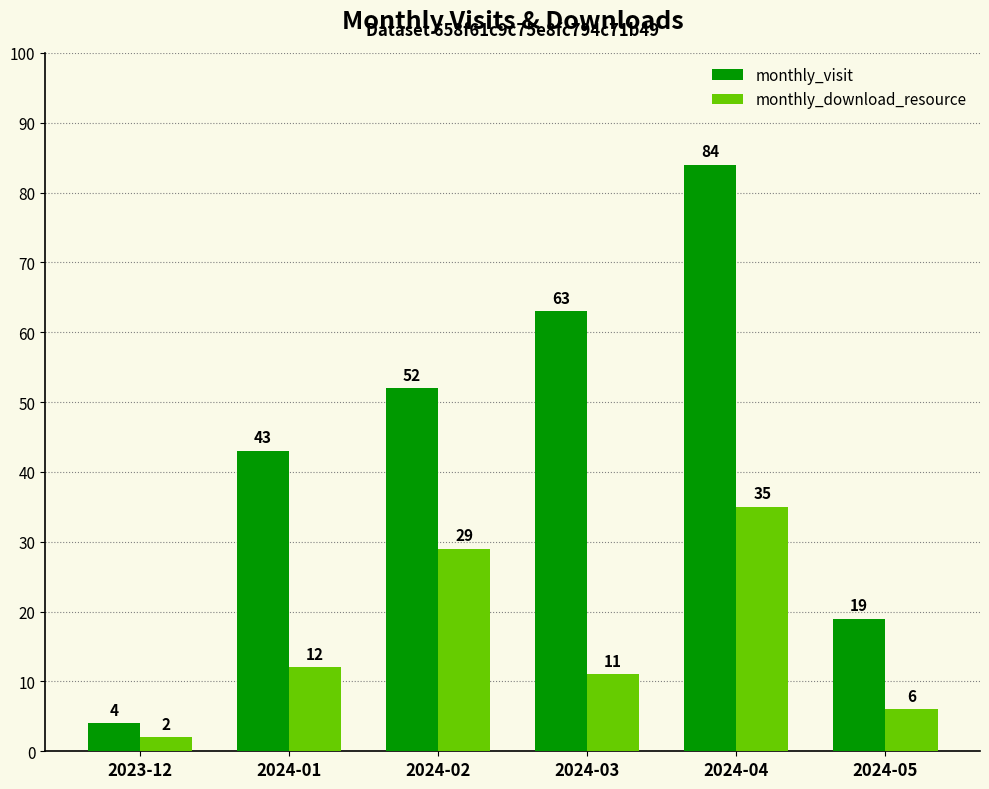

Reading left to right, transcribe all the data shown in this chart.

monthly_visit: 4	43	52	63	84	19
monthly_download_resource: 2	12	29	11	35	6